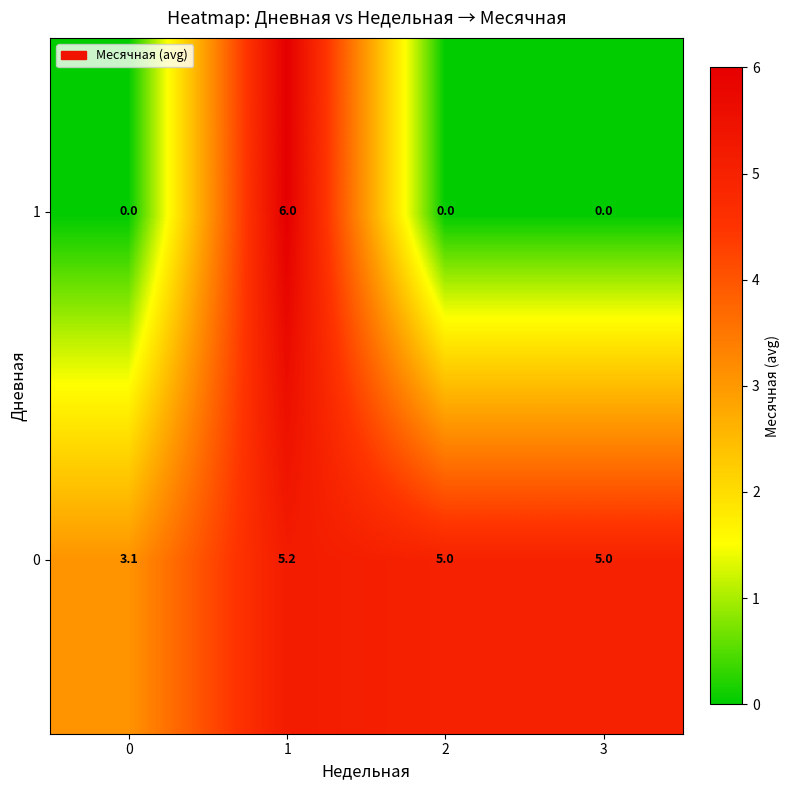

Between 0 and 1, which series saw the biggest shift?

row_1